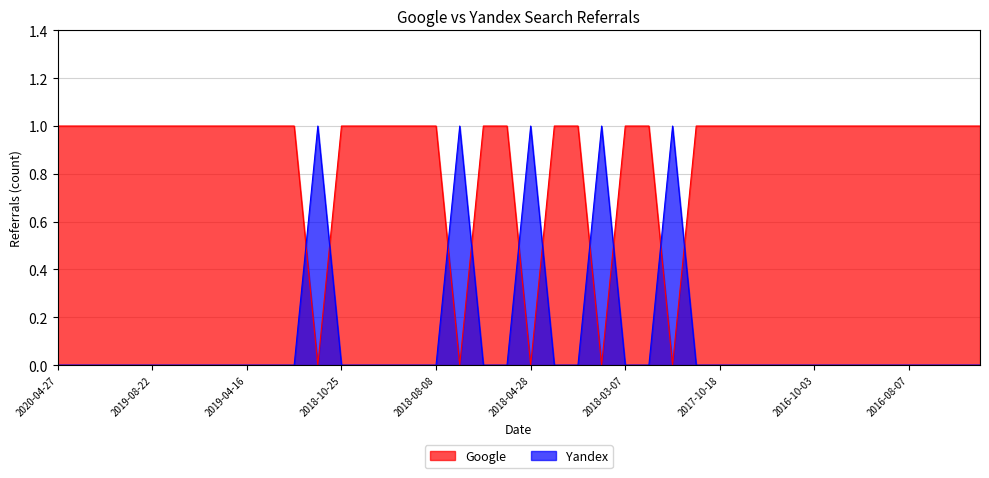

Which has a higher value, 2019-10-01 or 2019-10-02?

2019-10-01